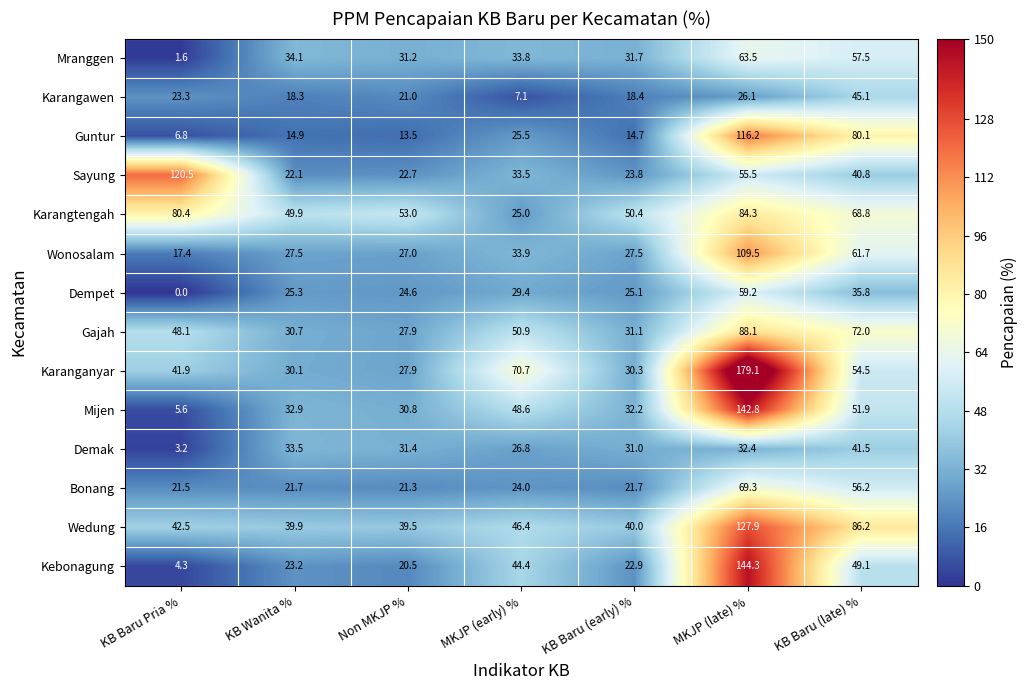

At which label does Karanganyar first exceed 41?

KB Baru Pria %